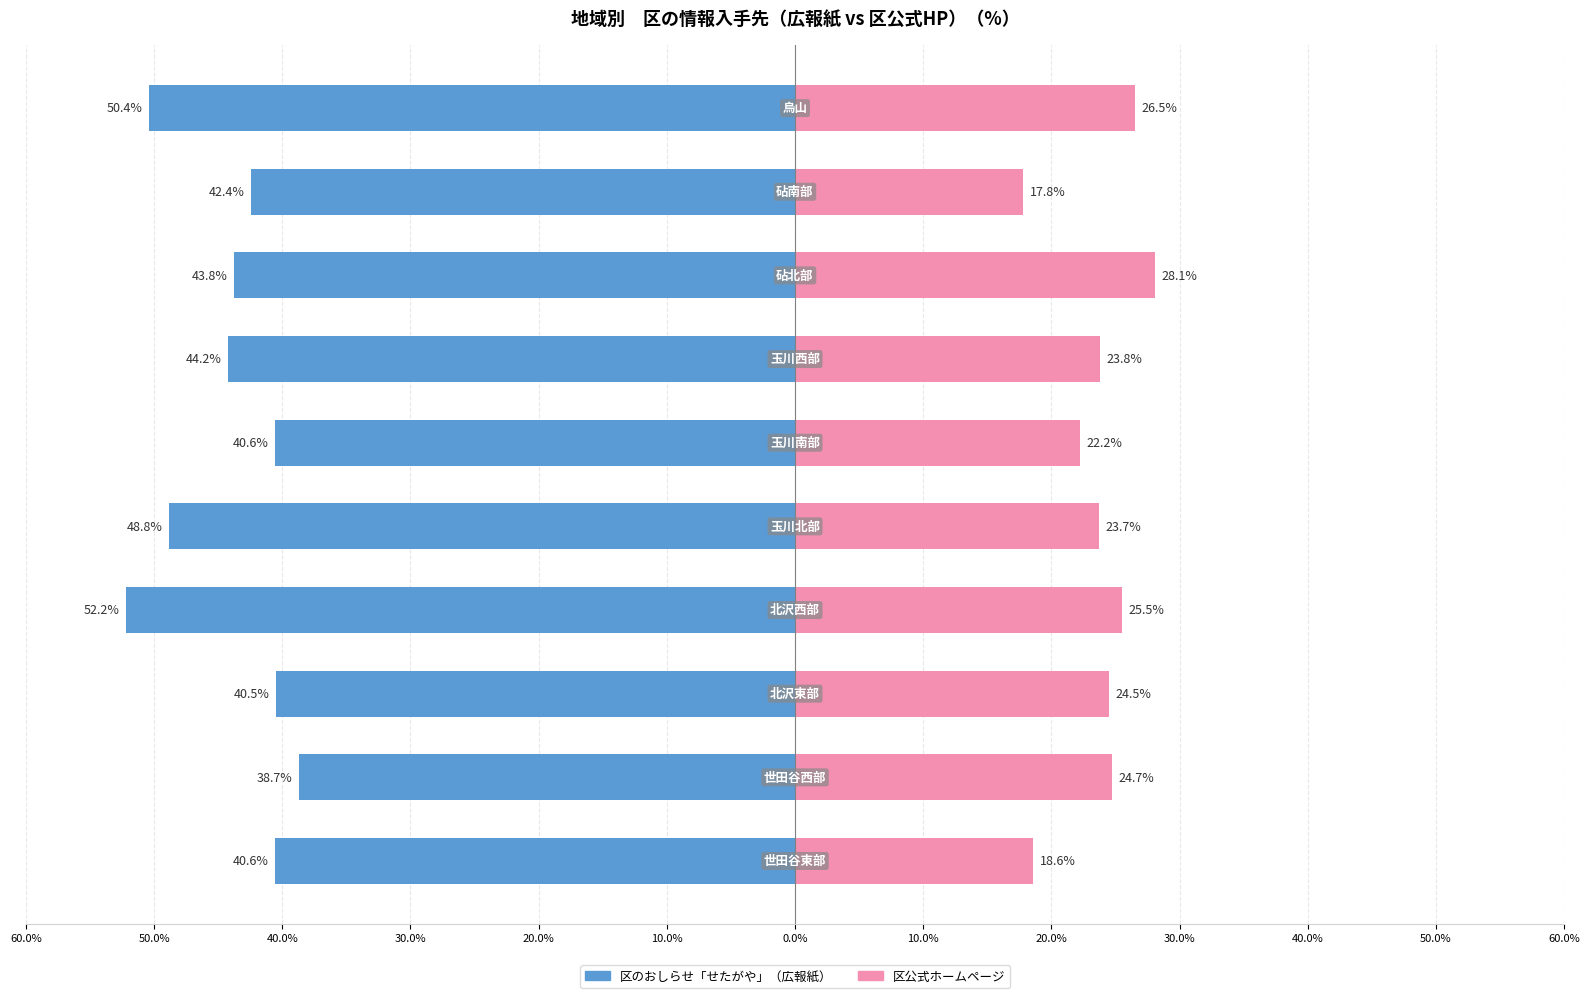

Rank the series at 10.0% from lowest to highest value.

区のおしらせ「せたがや」（広報紙）, 区公式ホームページ